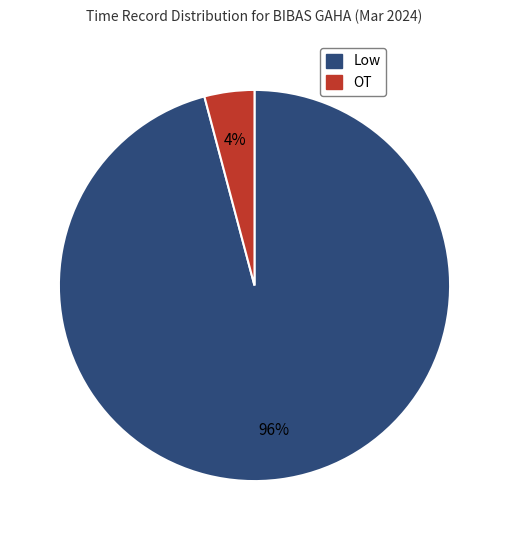

To the nearest percent, what portion does Low represent?

96%